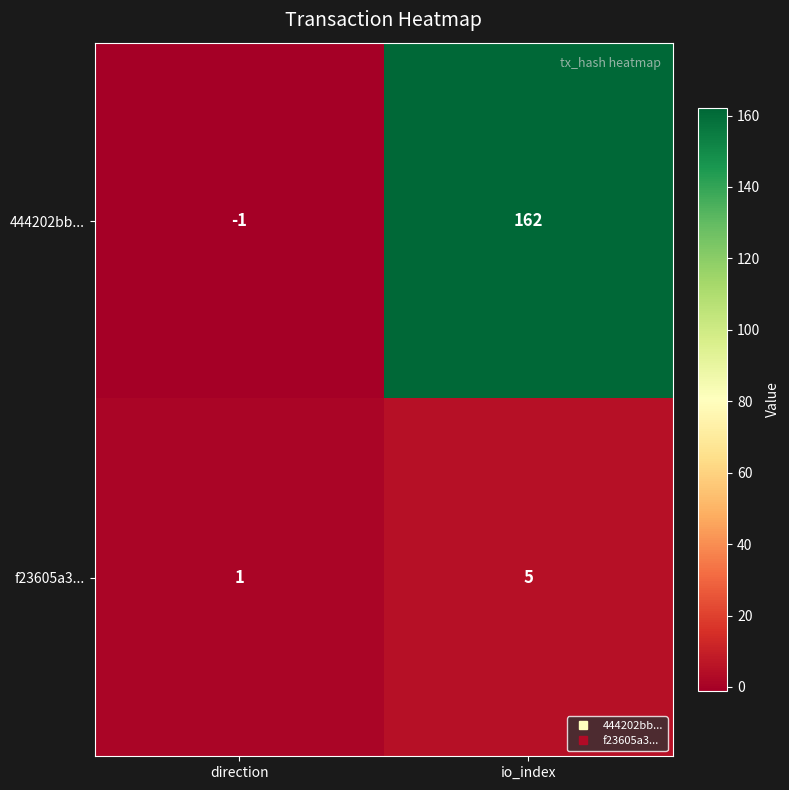

Reading left to right, list all the values displayed in this chart.

444202bb...: -1	162
f23605a3...: 1	5